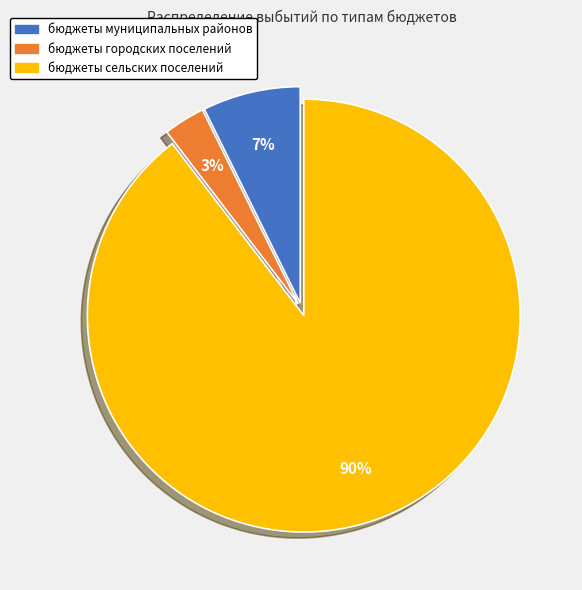

Combined, do бюджеты сельских поселений and бюджеты муниципальных районов account for over 50%?

Yes